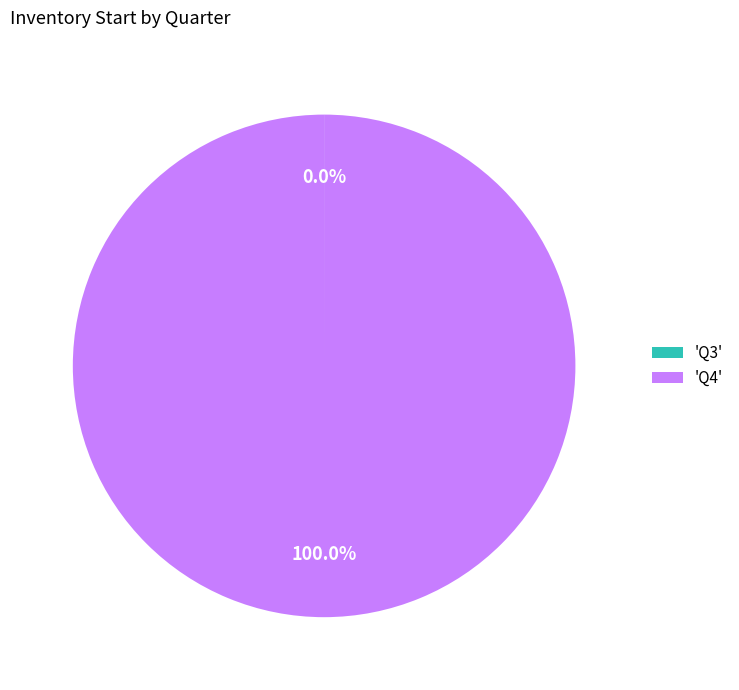

What is the majority slice?

'Q4'